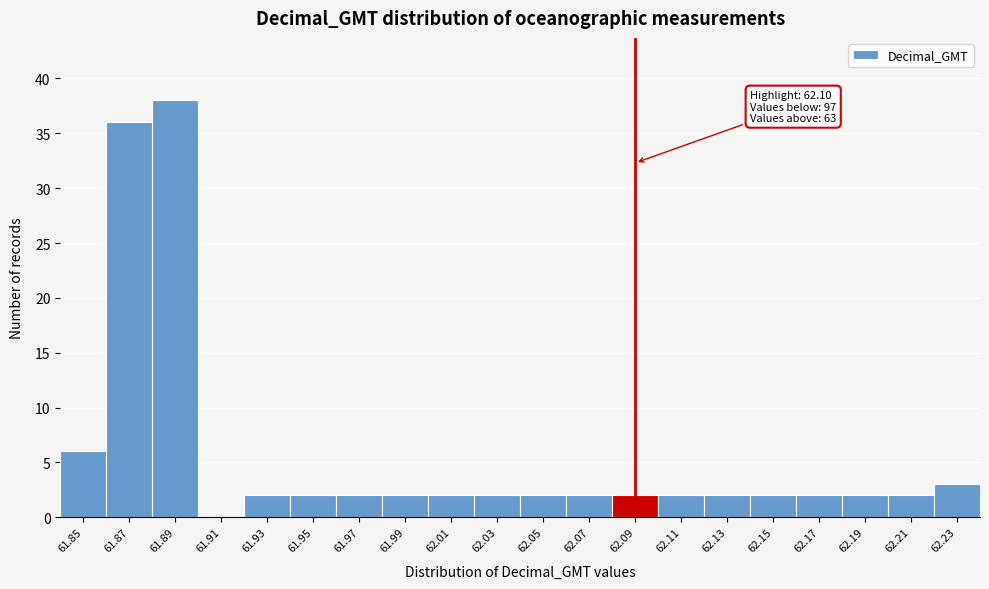

Reading left to right, transcribe all the data shown in this chart.

61.85=6	61.87=36	61.89=38	61.91=0	61.93=2	61.95=2	61.97=2	61.99=2	62.01=2	62.03=2	62.05=2	62.07=2	62.09=2	62.11=2	62.13=2	62.15=2	62.17=2	62.19=2	62.21=2	62.23=3